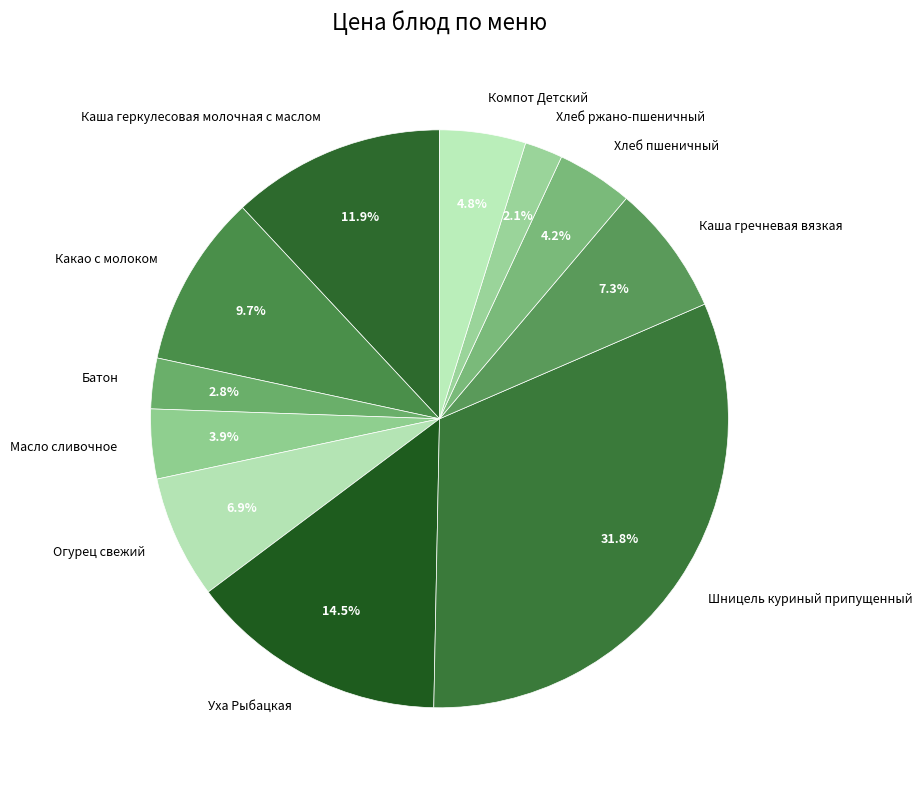

Count the number of slices in the pie.

11